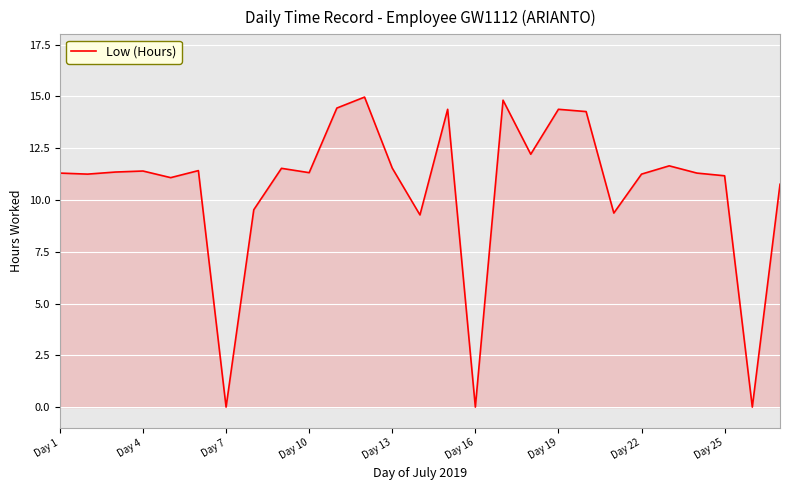

What is the difference between the maximum and minimum values?

15.0